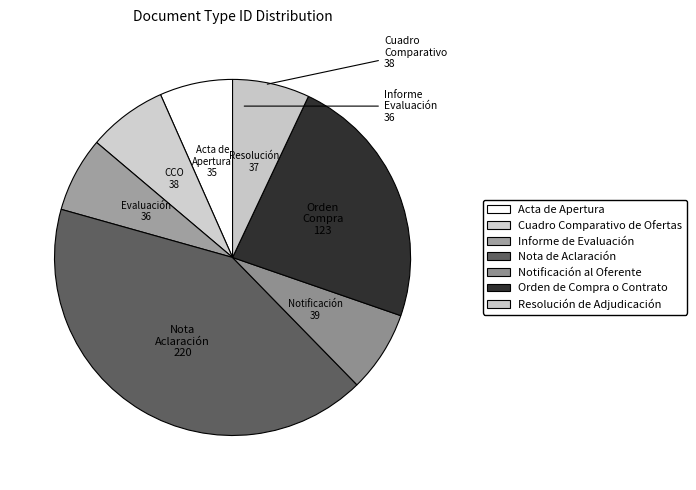

What percentage do Acta de Apertura and Orden de Compra o Contrato together represent?

29.9%